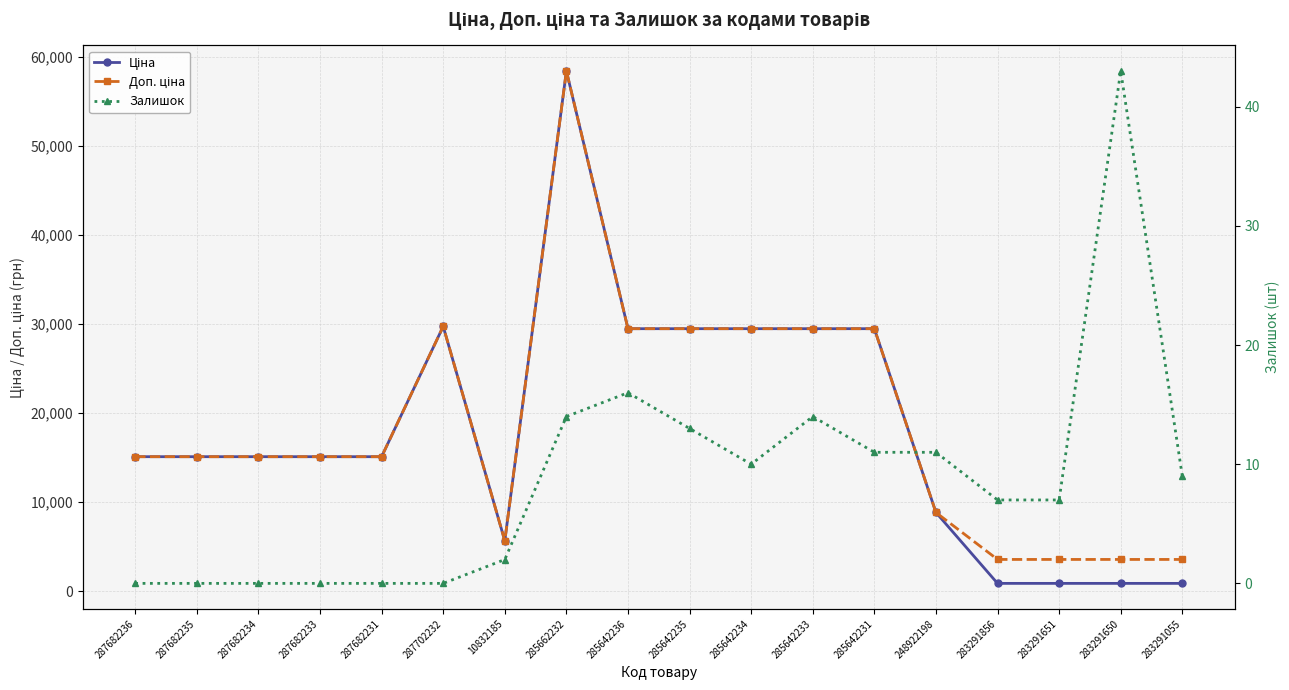

What are all the series names shown in the legend?

Ціна, Доп. ціна, Залишок